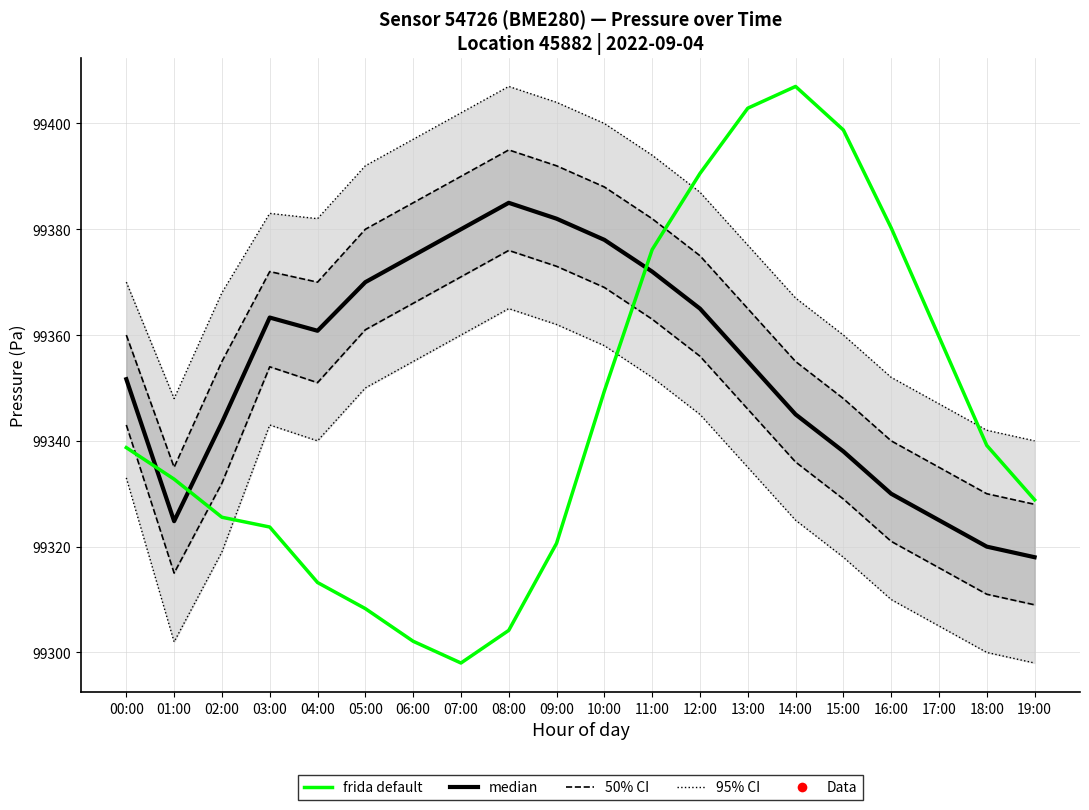

How many data points does each series have?

20